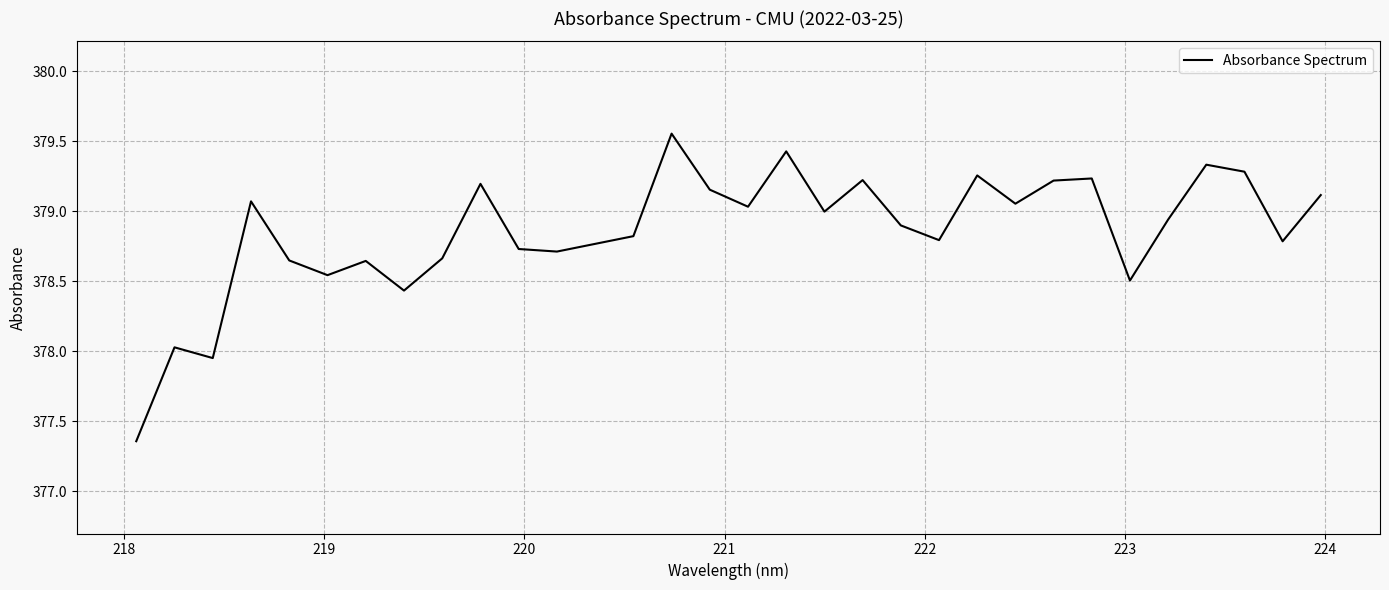

Reading left to right, what are all the values shown in this chart?

377.4	378.0	378.0	379.1	378.6	378.5	378.6	378.4	378.7	379.2	378.7	378.7	378.8	378.8	379.6	379.2	379.0	379.4	379.0	379.2	378.9	378.8	379.3	379.1	379.2	379.2	378.5	378.9	379.3	379.3	378.8	379.1